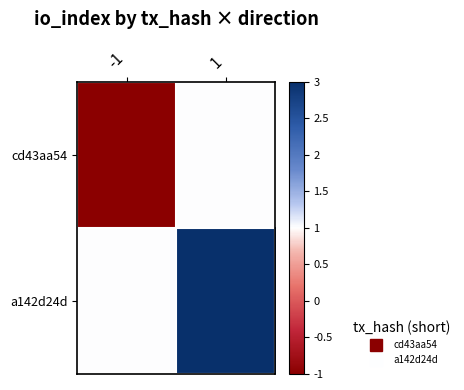

At how many categories does at least one series exceed 1?

1